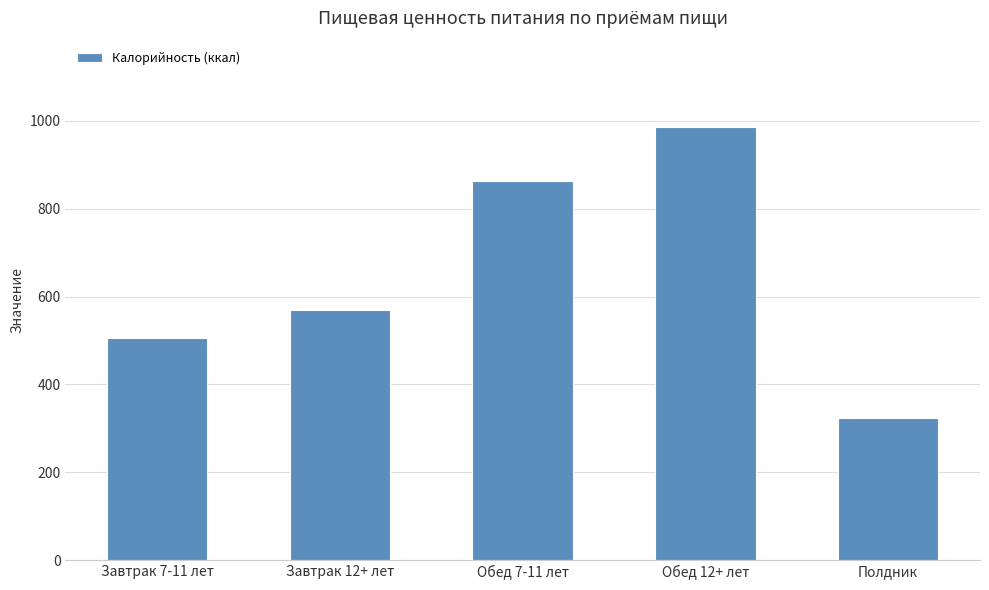

What is the difference between the second highest and minimum values?

539.2